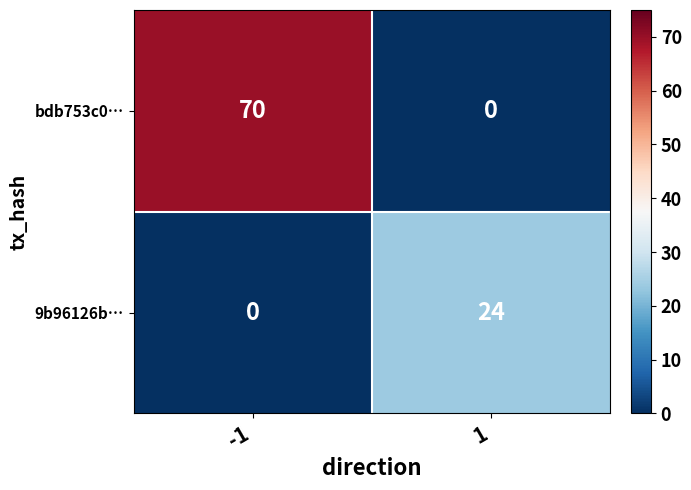

At which label is bdb753c0… closest to 35?

-1